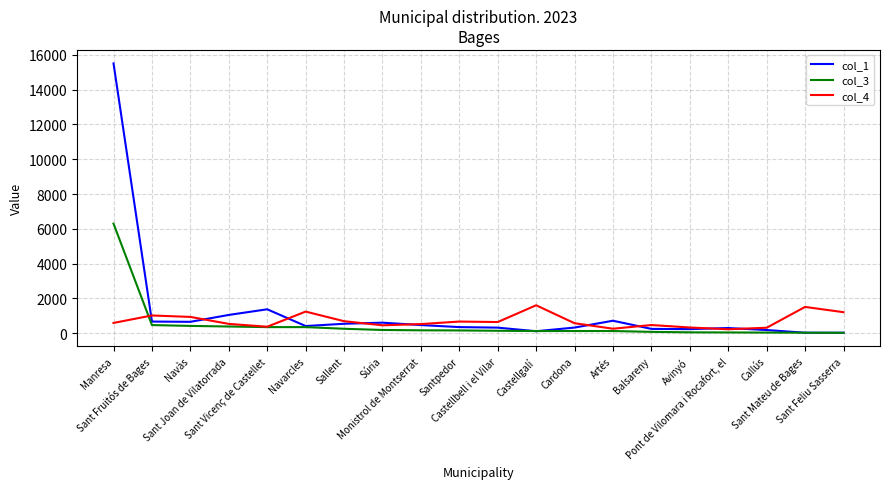

What is the spread (max minus min) of values at Balsareny?

392